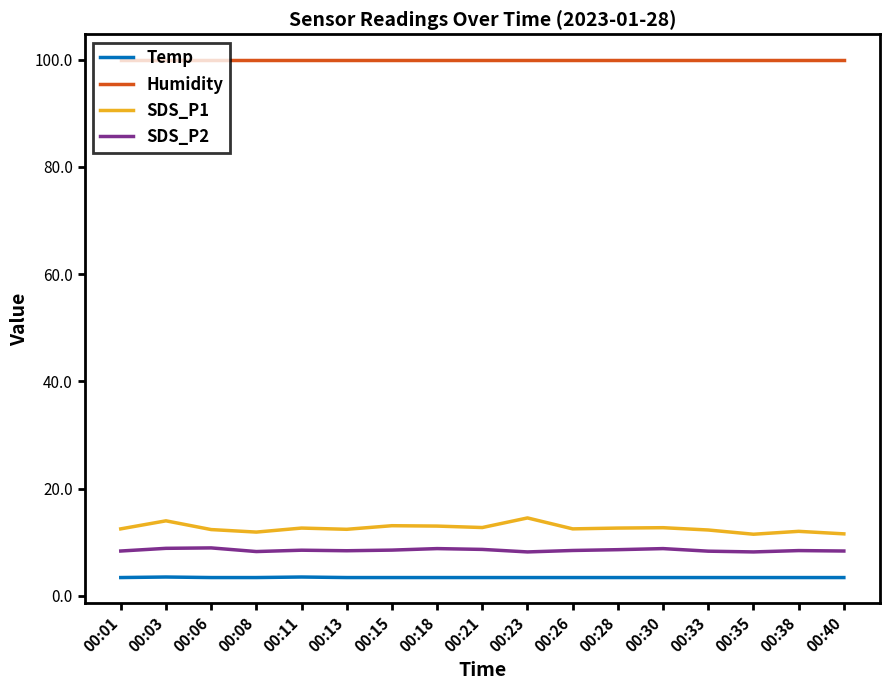

Which series has the largest total across all categories?

Humidity